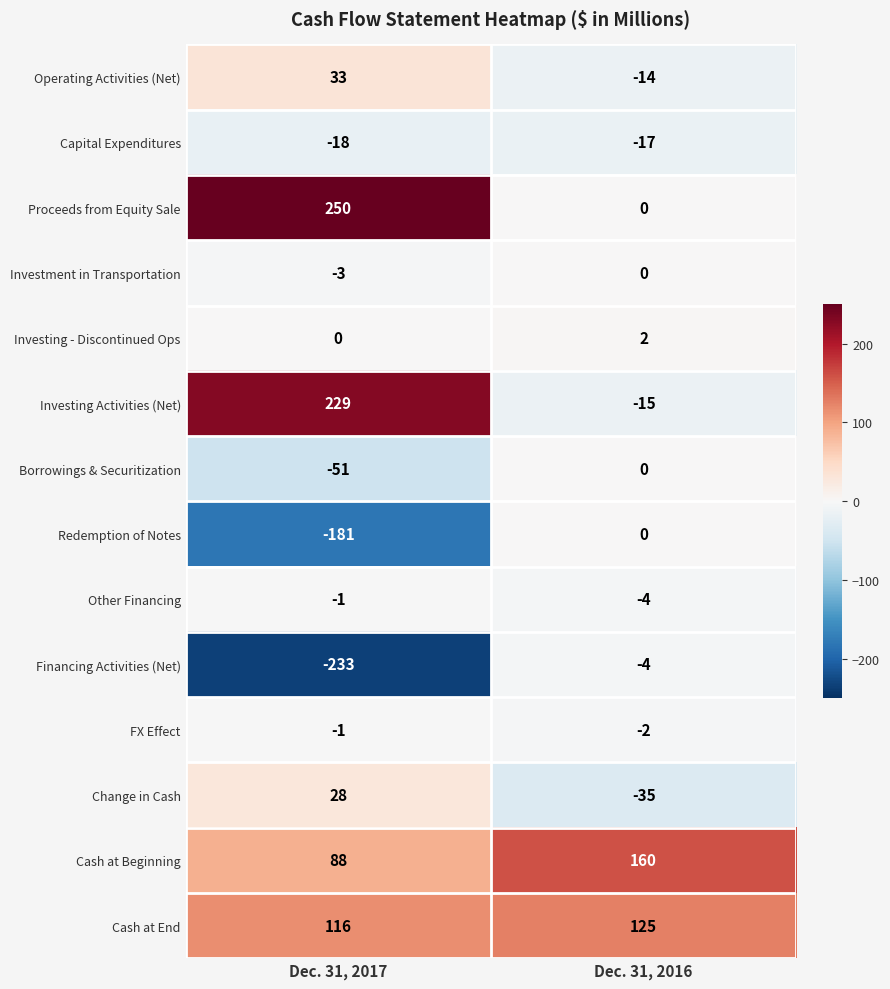

The FX Effect series shows -2 at Dec. 31, 2016. True or false?

True